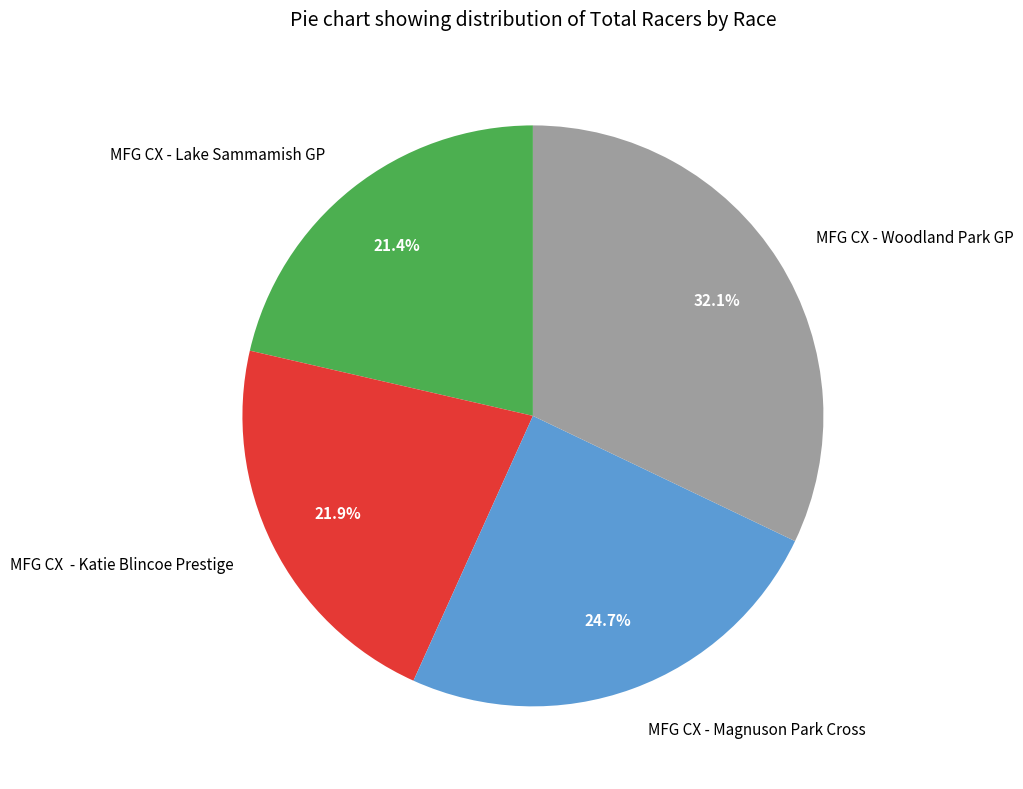

The MFG CX - Woodland Park GP slice represents 26% of the pie. True or false?

False